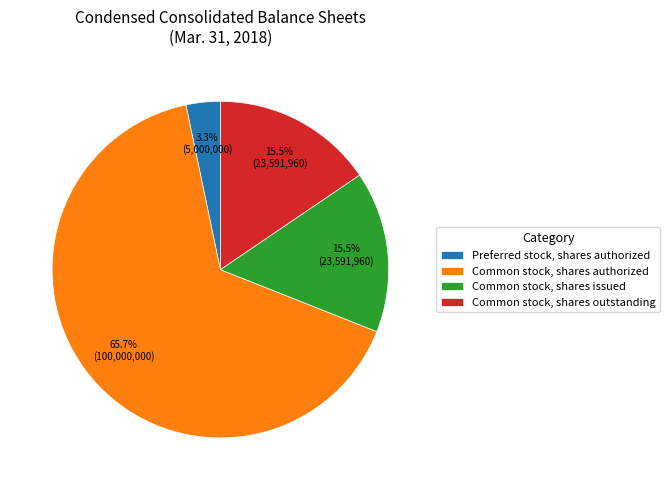

Approximately how many times larger is the value at Common stock, shares issued compared to Common stock, shares outstanding?

1.0